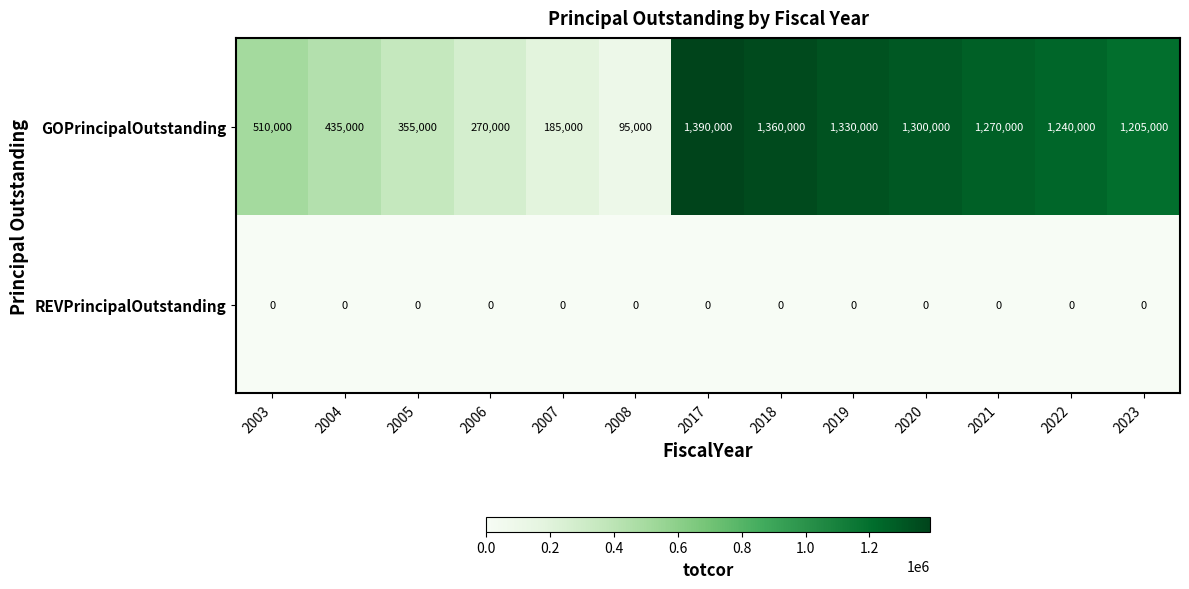

What is the difference between the highest and lowest values at 2019?

1330000